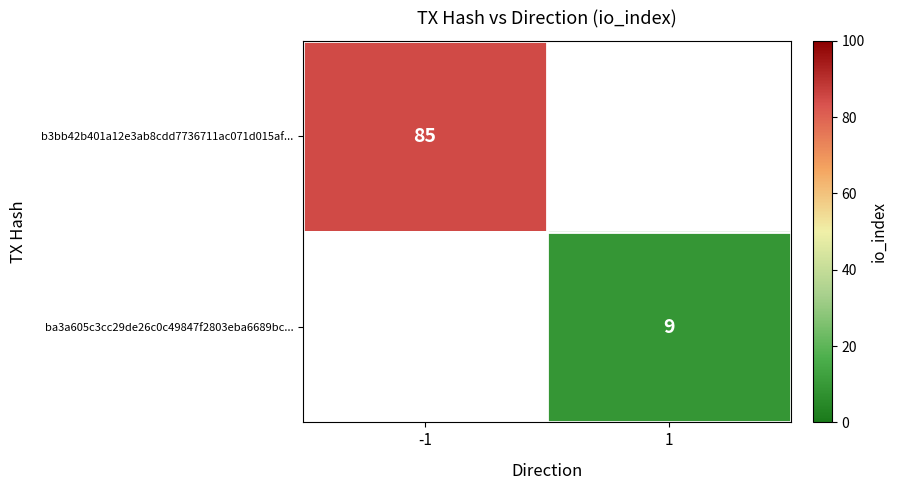

The value of b3bb42b401a12e3ab8cdd7736711ac071d015af... at -1 is 85. True or false?

True